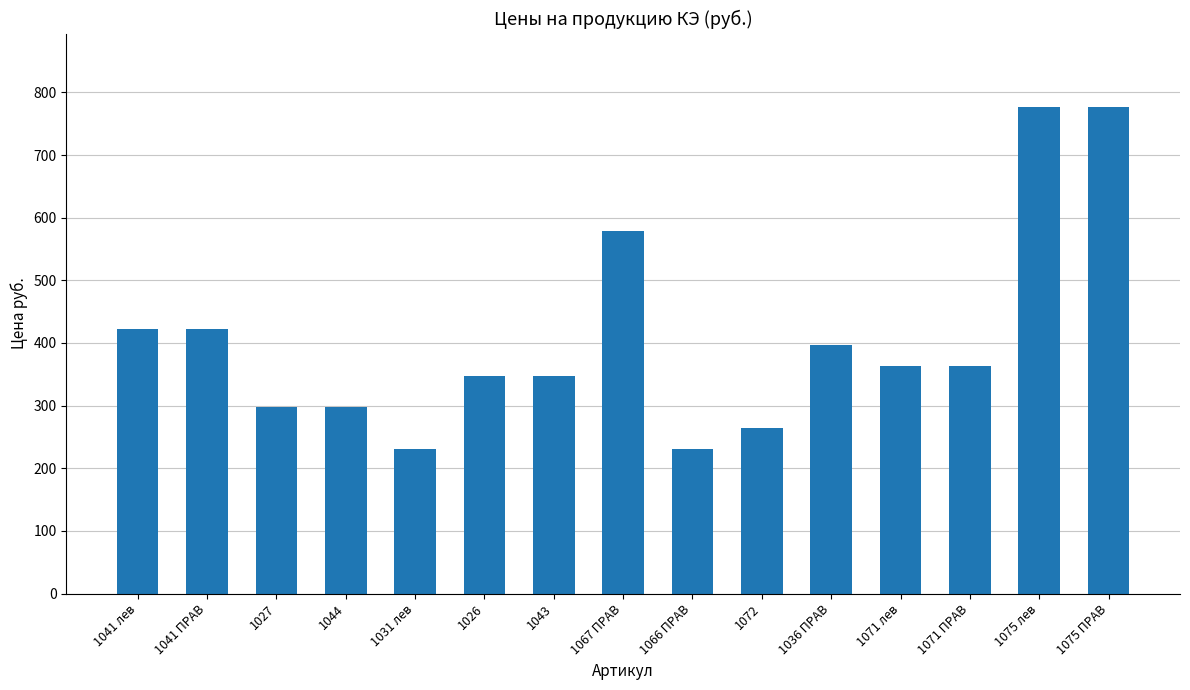

True or false: the data shows 231.5 at 1031 лев.

True